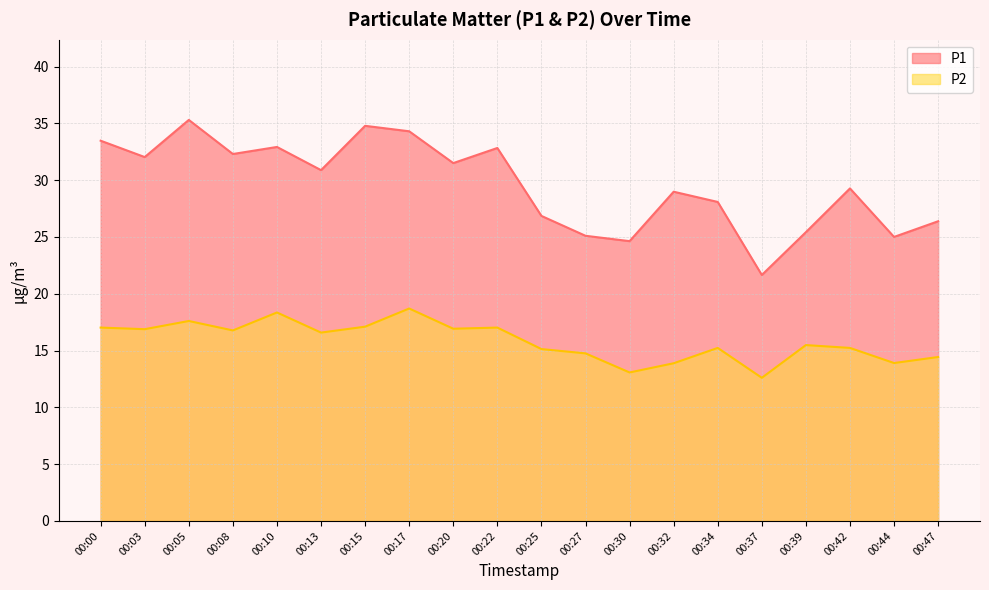

True or false: P1 and P2 cross at least once.

False